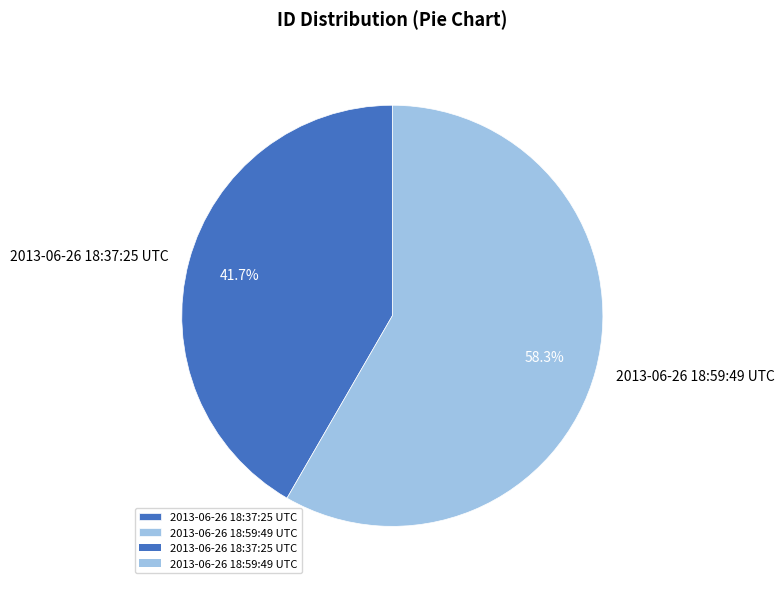

Rank the categories by value from lowest to highest.

2013-06-26 18:37:25 UTC, 2013-06-26 18:59:49 UTC